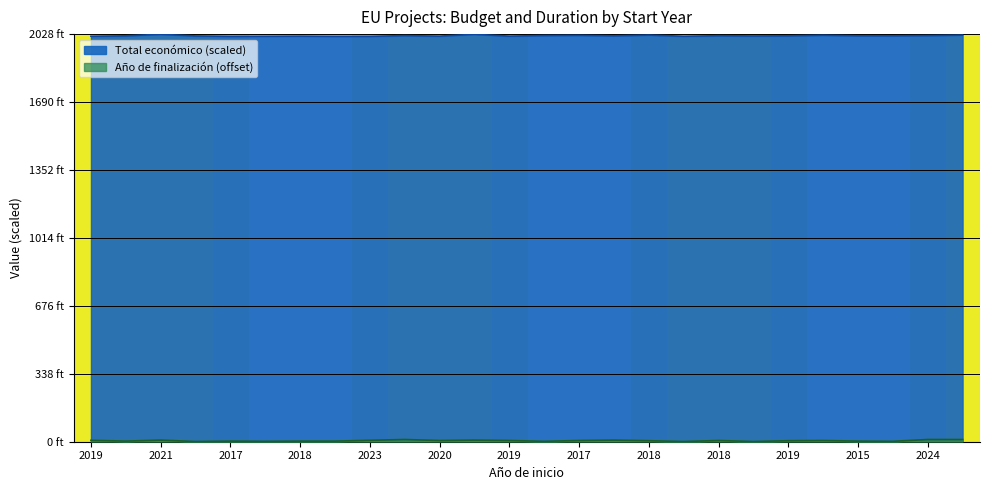

In Año de finalización, how many points are lower than both neighbors (excluding endpoints)?

8